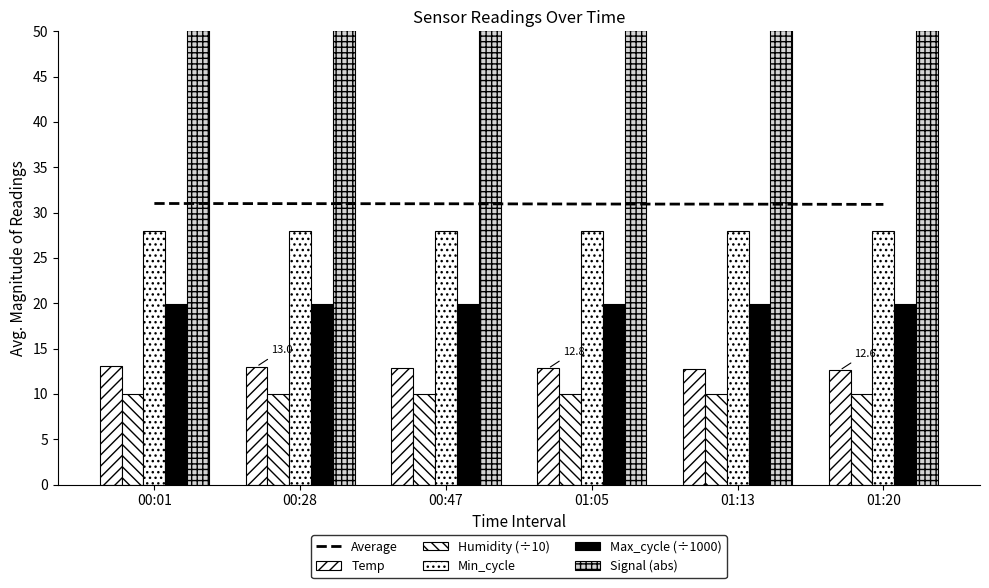

Reading left to right, extract all data points from this chart.

Average: 00:01=31.0	00:28=31.0	00:47=31.0	01:05=30.9	01:13=30.9	01:20=30.9
Temp: 00:01=13.1	00:28=13.0	00:47=12.9	01:05=12.8	01:13=12.7	01:20=12.6
Humidity (÷10): 00:01=10.0	00:28=10.0	00:47=10.0	01:05=10.0	01:13=10.0	01:20=10.0
Min_cycle: 00:01=28.0	00:28=28.0	00:47=28.0	01:05=28.0	01:13=28.0	01:20=28.0
Max_cycle (÷1000): 00:01=19.9	00:28=19.9	00:47=20.0	01:05=19.9	01:13=20.0	01:20=19.9
Signal (abs): 00:01=84.0	00:28=84.0	00:47=84.0	01:05=84.0	01:13=84.0	01:20=84.0